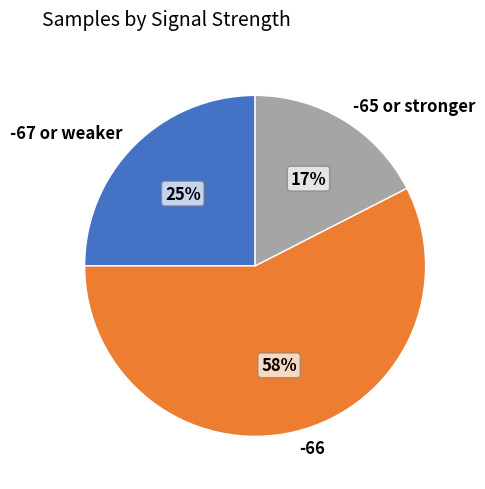

Is the sum of -65 or stronger and -67 or weaker greater than half?

No